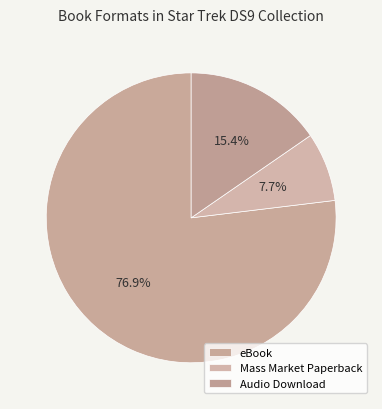

To the nearest percent, what is the difference between the largest and smallest slice percentages?

69%